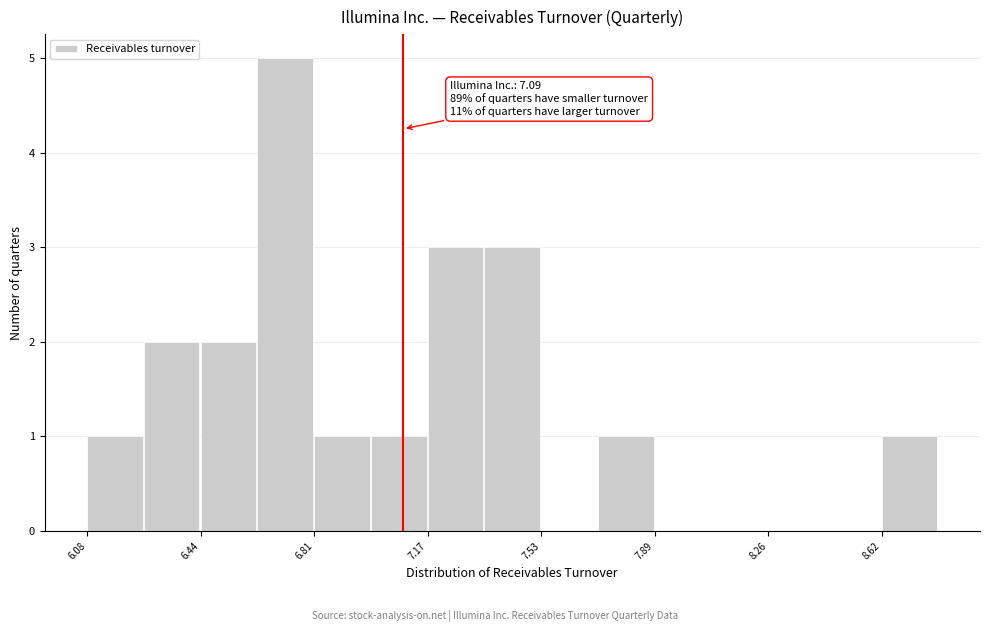

Around what value on the x-axis is the tallest bar? Give the approximate position of its centre, as read against the axis.

6.70